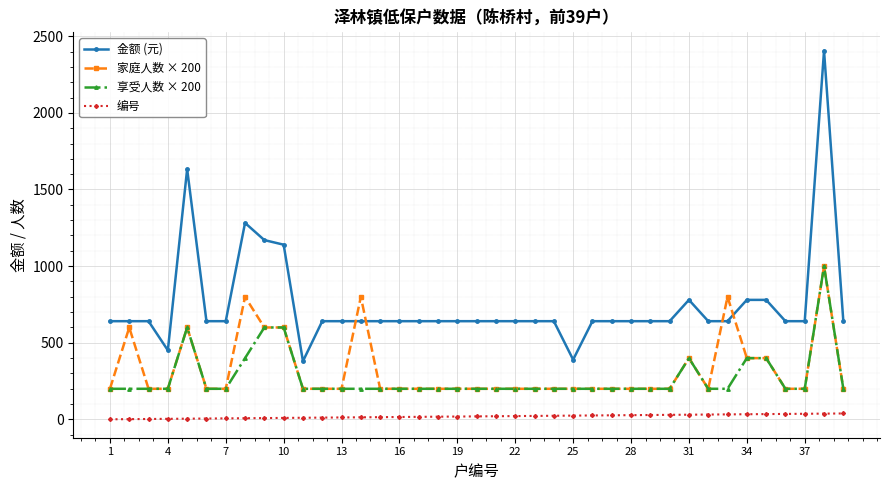

Which series has the widest spread of values?

金额 (元)